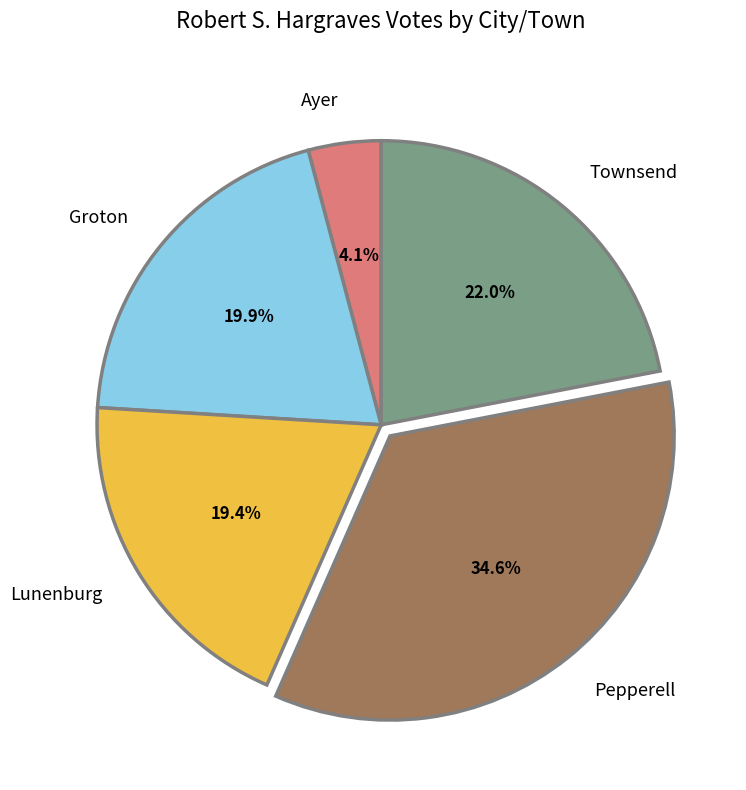

What percentage do Ayer and Lunenburg together represent?

23.5%